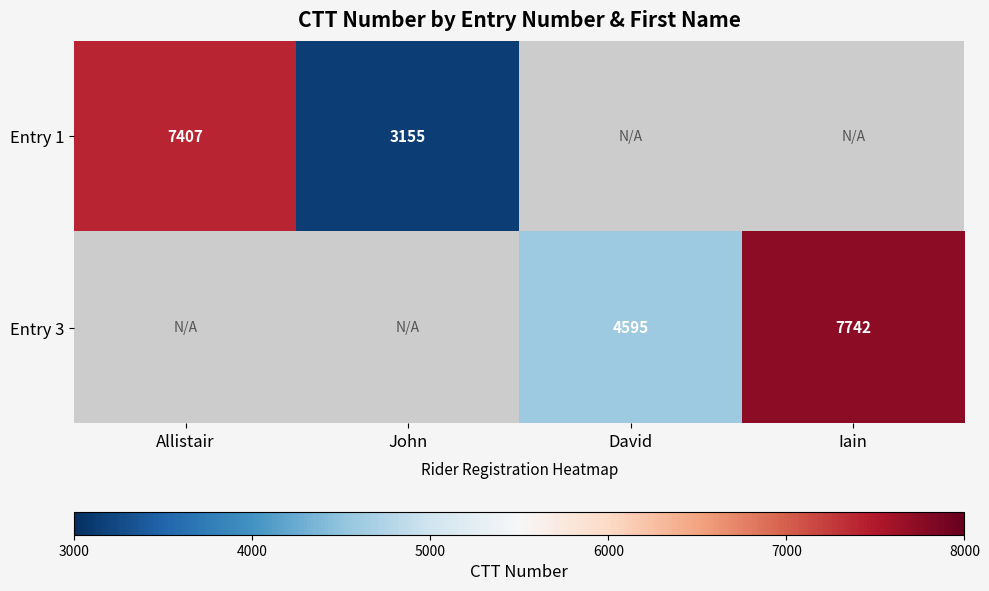

Is the value of Entry 1 at John greater than the value of Entry 3 at David?

No